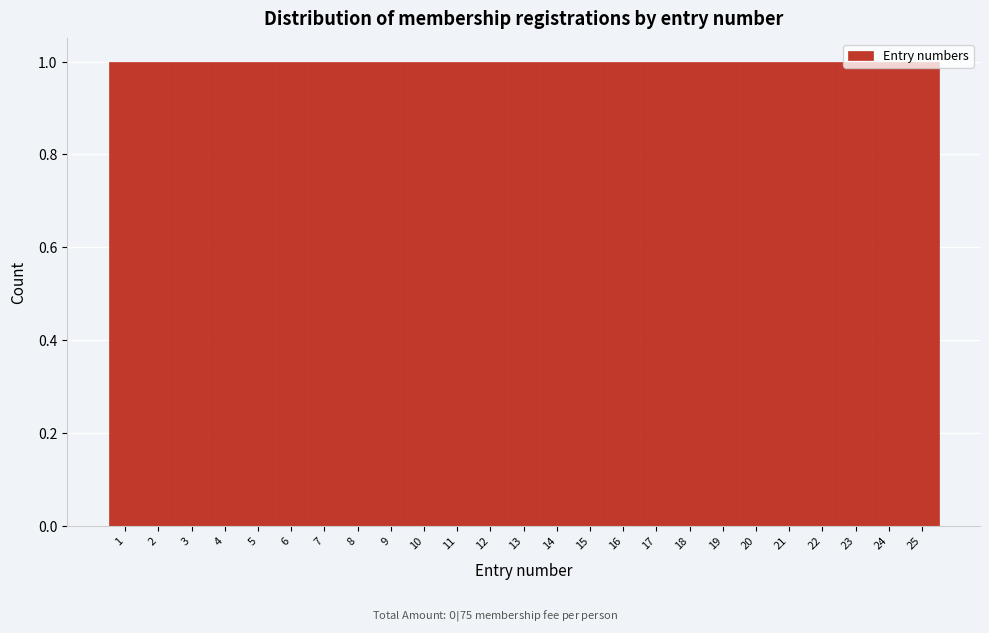

Reading left to right, transcribe this chart: for each bar, give the range it covers on the x-axis and its height. The values are not printed on the chart, so give them approximately, as read against the axis.

0.5 to 1.5: 1
1.5 to 2.5: 1
2.5 to 3.5: 1
3.5 to 4.5: 1
4.5 to 5.5: 1
5.5 to 6.5: 1
6.5 to 7.5: 1
7.5 to 8.5: 1
8.5 to 9.5: 1
9.5 to 10.5: 1
10.5 to 11.5: 1
11.5 to 12.5: 1
12.5 to 13.5: 1
13.5 to 14.5: 1
14.5 to 15.5: 1
15.5 to 16.5: 1
16.5 to 17.5: 1
17.5 to 18.5: 1
18.5 to 19.5: 1
19.5 to 20.5: 1
20.5 to 21.5: 1
21.5 to 22.5: 1
22.5 to 23.5: 1
23.5 to 24.5: 1
24.5 to 25.5: 1